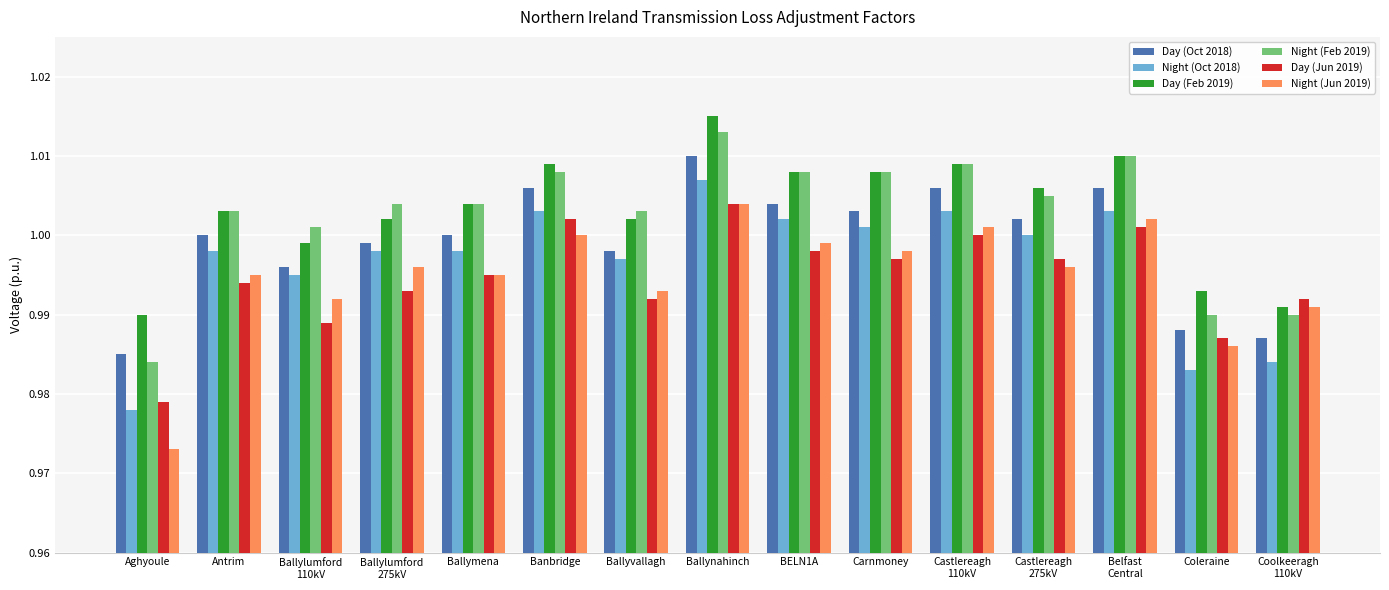

What are all the series names shown in the legend?

Day (Oct 2018), Night (Oct 2018), Day (Feb 2019), Night (Feb 2019), Day (Jun 2019), Night (Jun 2019)